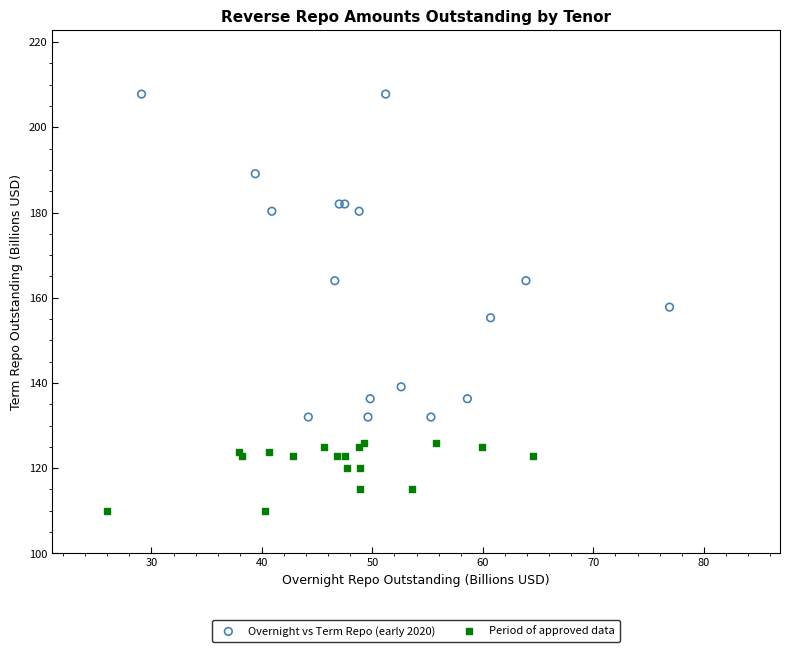

Which series has the largest Y range (max minus min)?

Overnight vs Term Repo (early 2020)